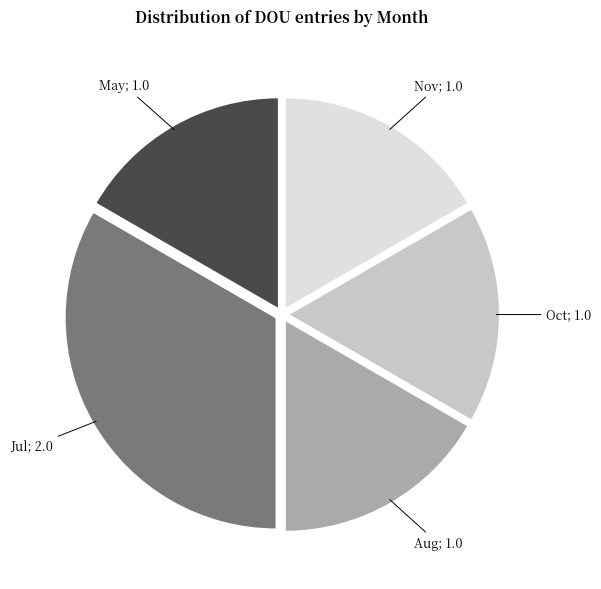

Is there a majority slice in this chart?

No